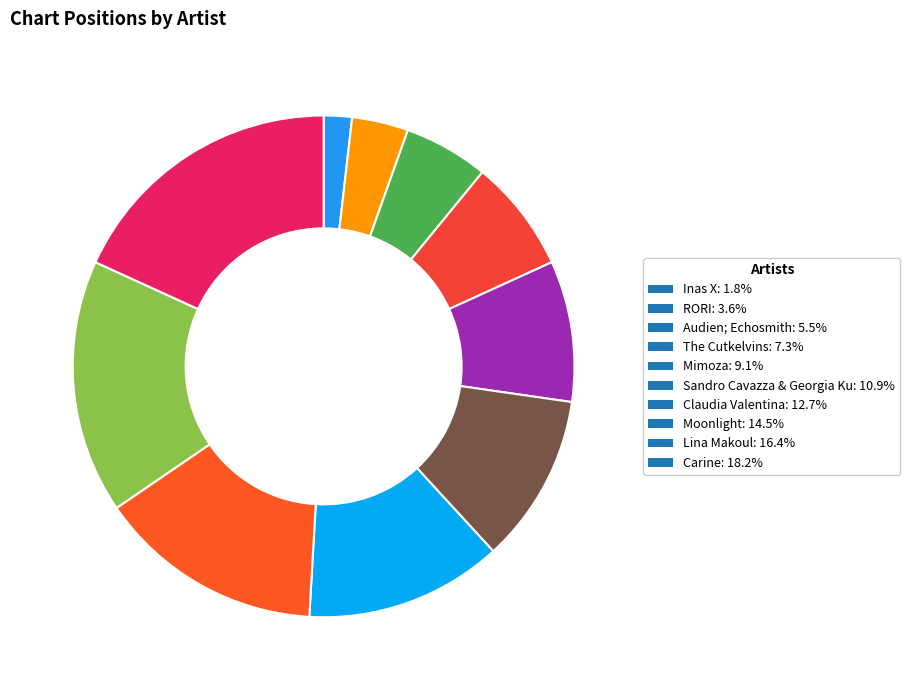

To the nearest percent, what is the difference between the largest and smallest slice percentages?

16%